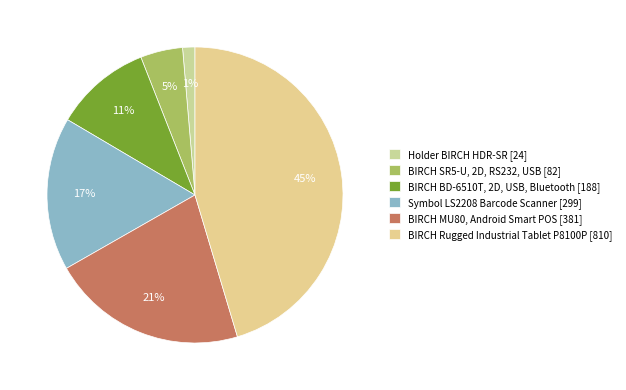

What is the change in value from Holder BIRCH HDR-SR to BIRCH BD-6510T, 2D, USB, Bluetooth?

+164.3